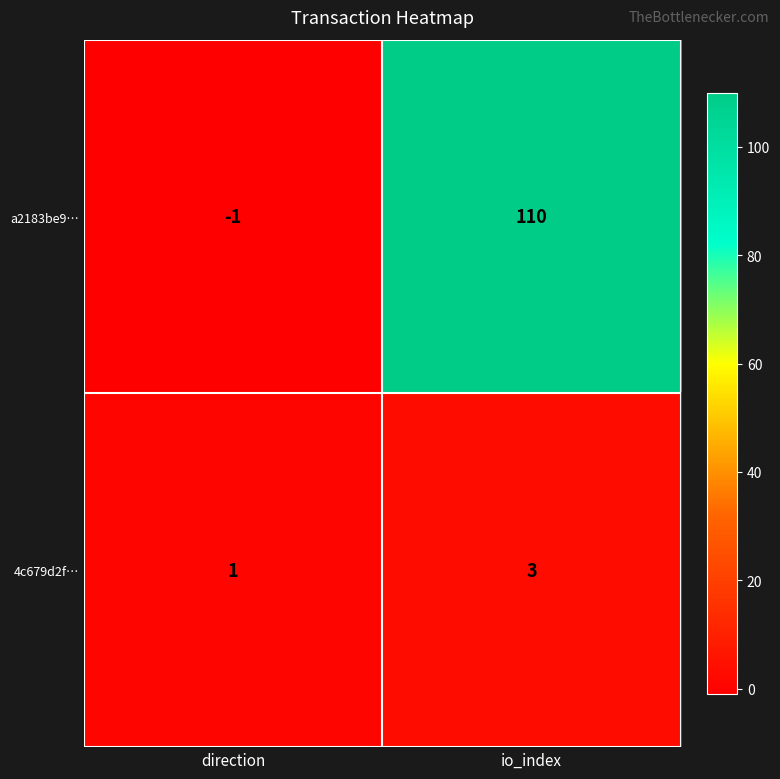

Which category has the highest value in the a2183be9… series?

io_index